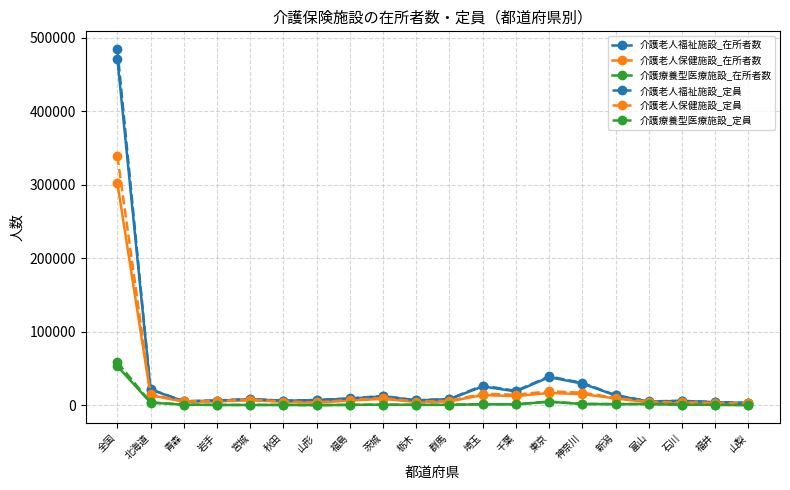

Count the number of categories in the chart.

20